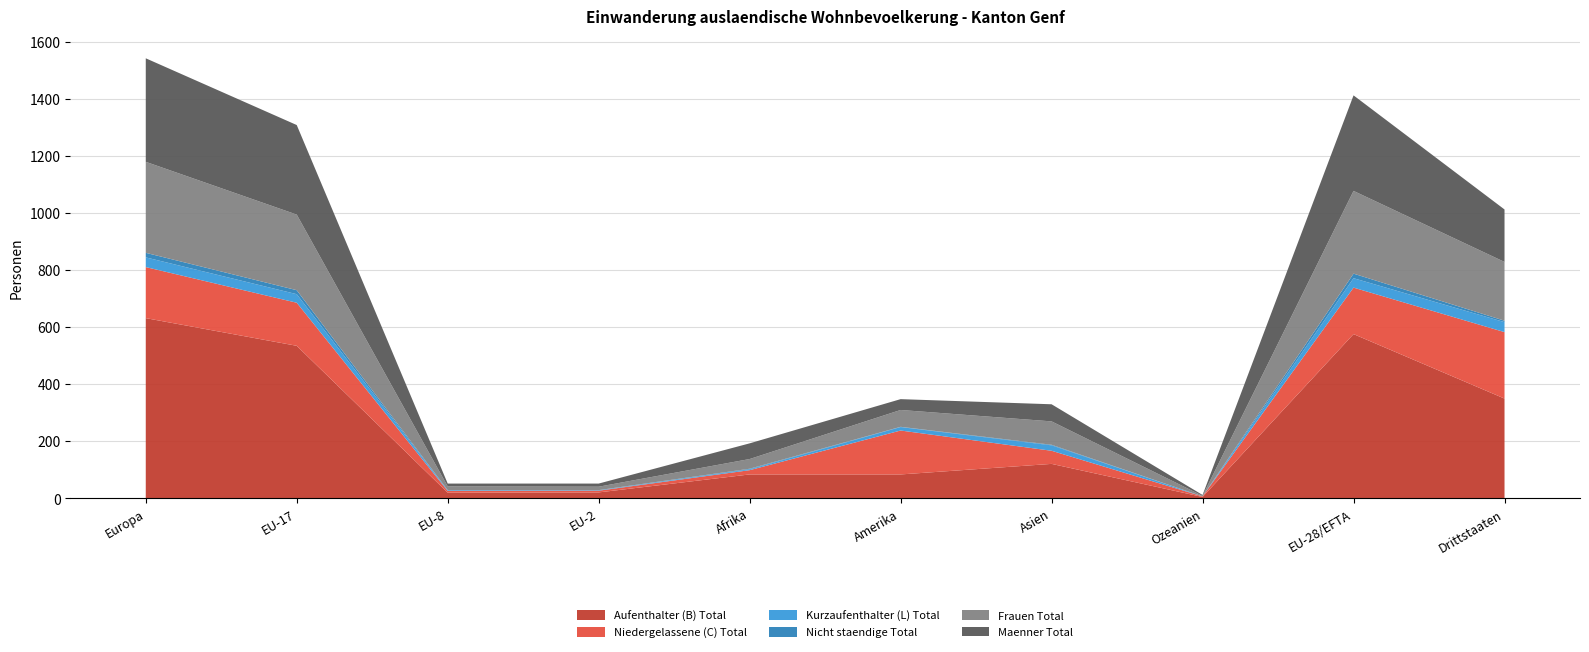

Reading left to right, transcribe all the data shown in this chart.

Aufenthalter (B) Total: 632	535	20	21	84	84	121	5	576	350
Niedergelassene (C) Total: 179	151	6	6	15	154	46	2	163	233
Kurzaufenthalter (L) Total: 34	30	2	1	3	12	19	0	33	35
Nicht staendige Total: 16	14	1	1	2	1	2	0	16	5
Frauen Total: 319	265	13	12	34	59	82	2	290	206
Maenner Total: 363	314	10	11	55	38	60	3	335	184